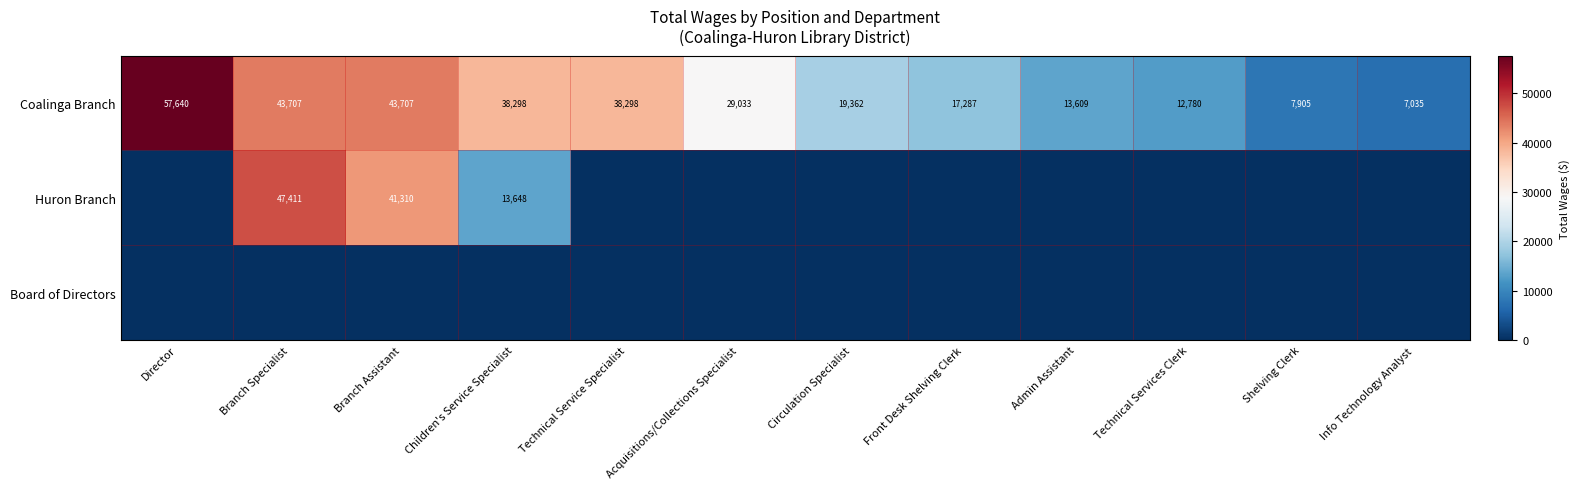

What is the total value across all series at Children's Service Specialist?

51946